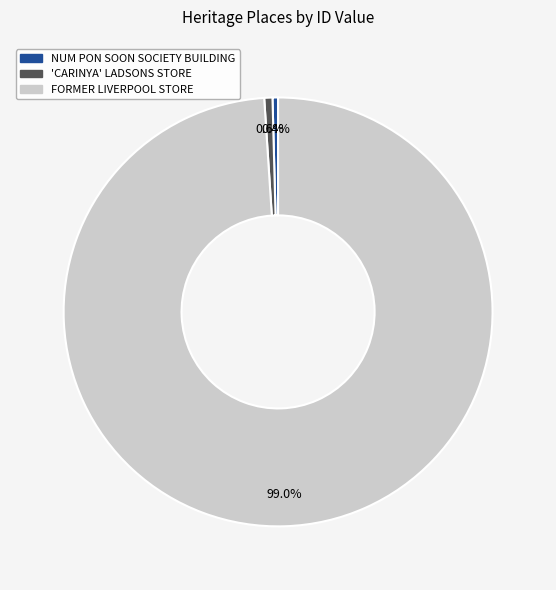

How many segments does this pie chart have?

3